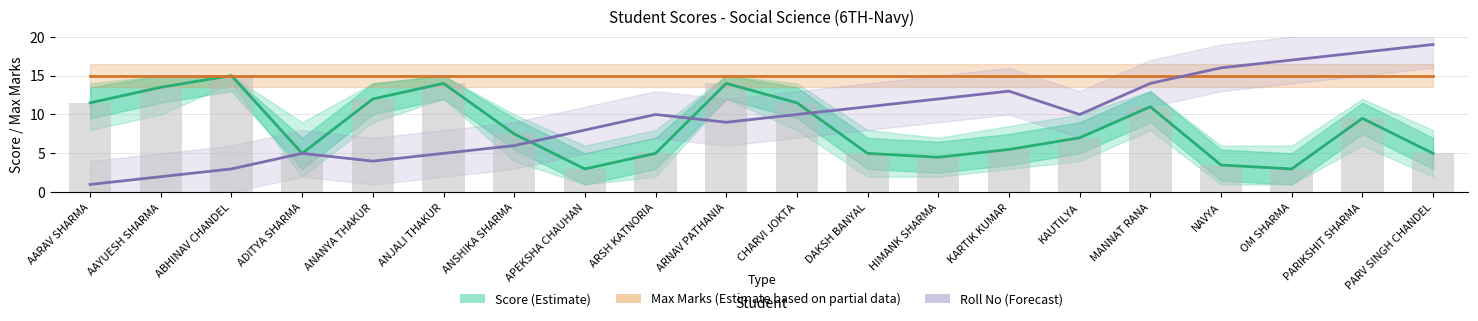

What is the label of the 16th bar from the left?

MANNAT RANA